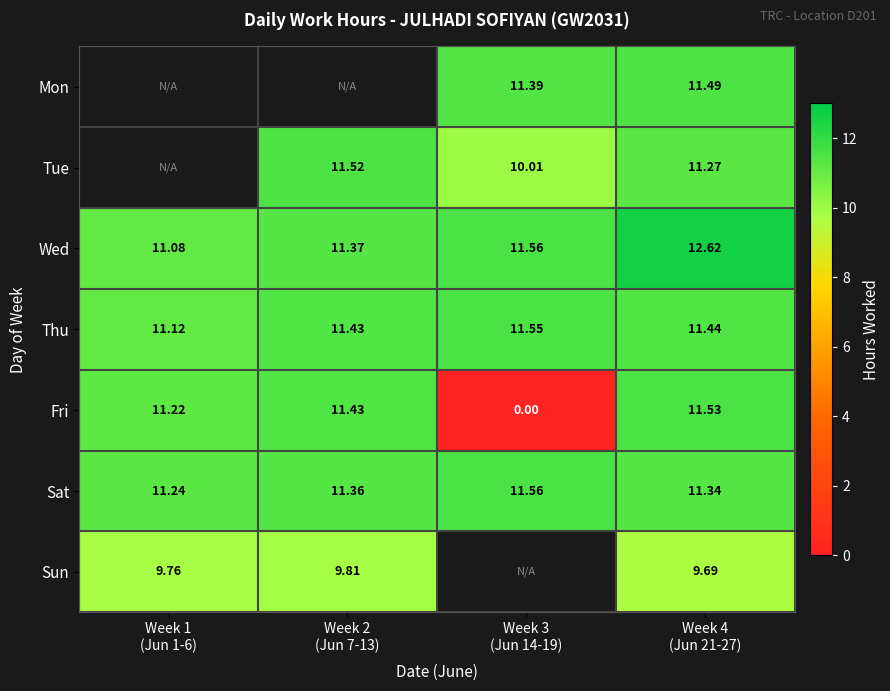

Which series has the largest range (max minus min)?

Fri